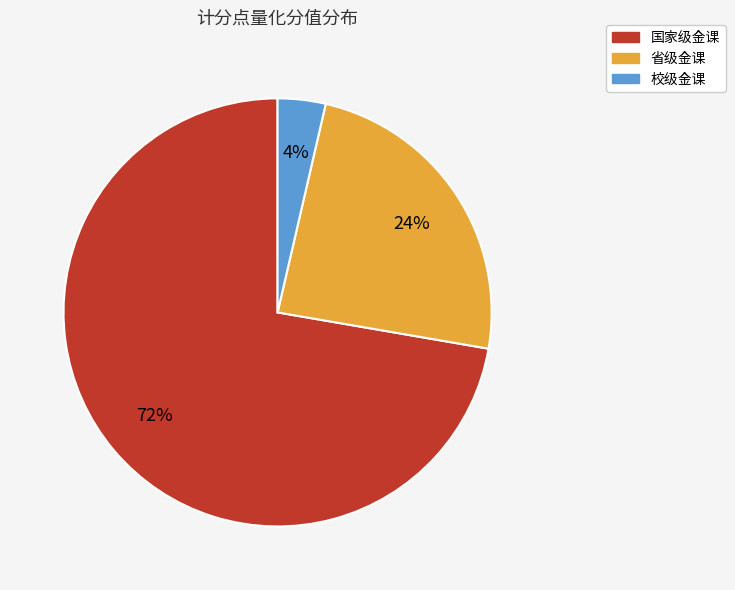

Between 国家级金课 and 校级金课, which is larger?

国家级金课